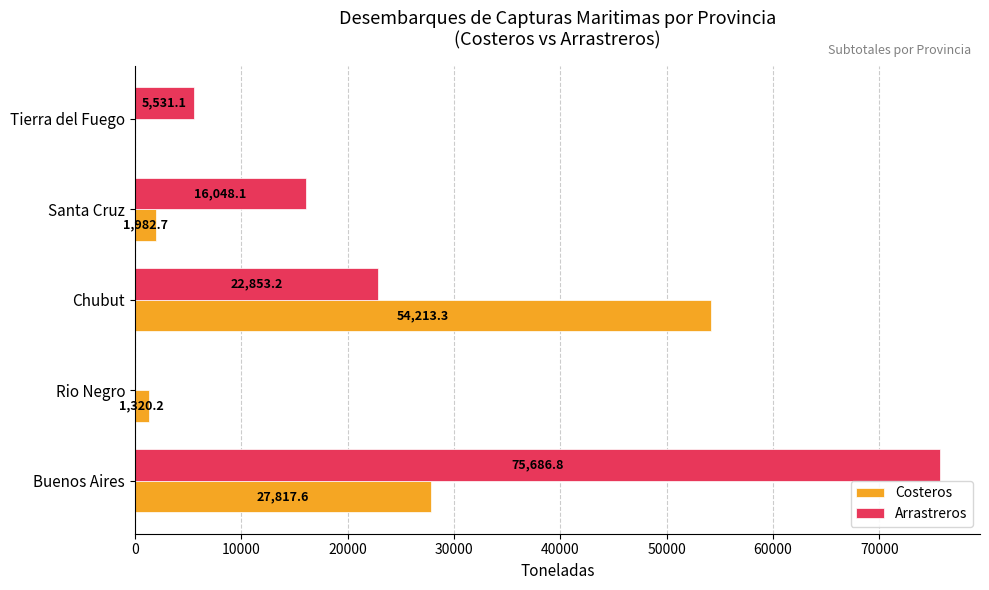

The Arrastreros series shows 2736.3 at Tierra del Fuego. True or false?

False